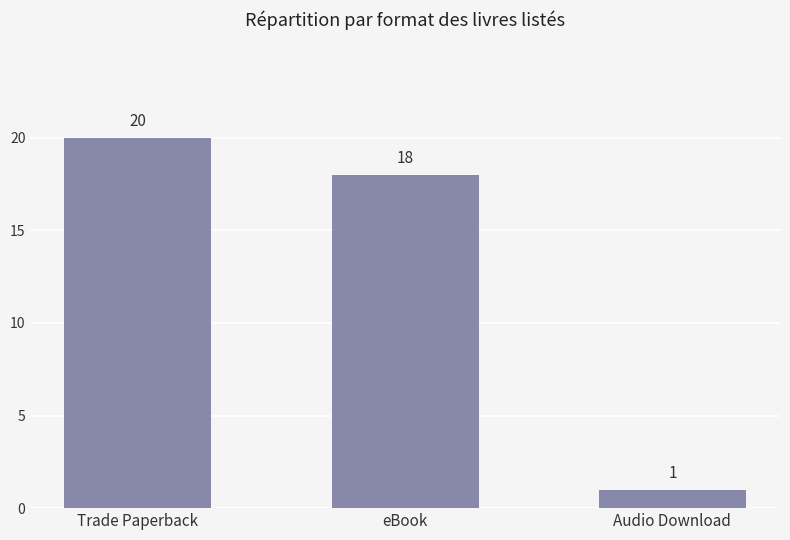

Where does the data first go above 18?

Trade Paperback